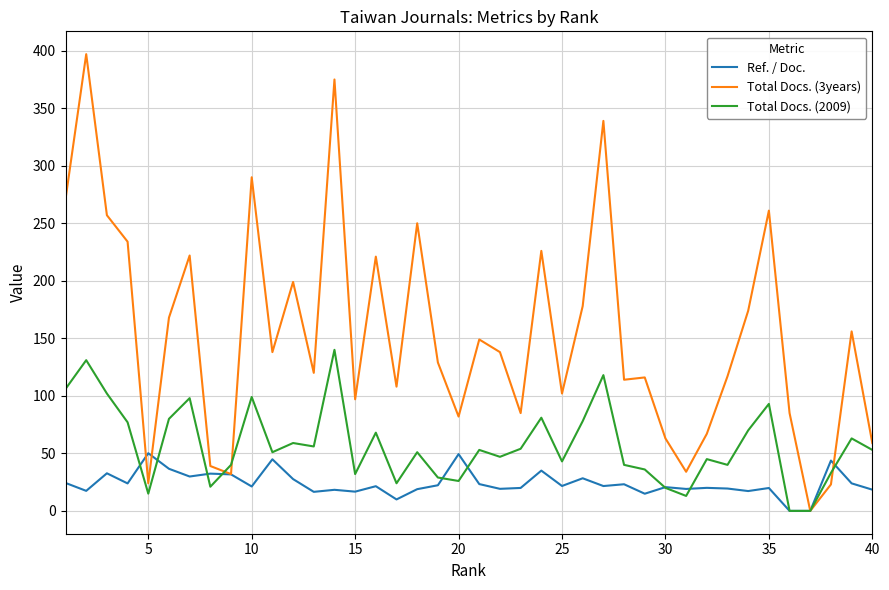

Which series has the largest range (max minus min)?

Total Docs. (3years)